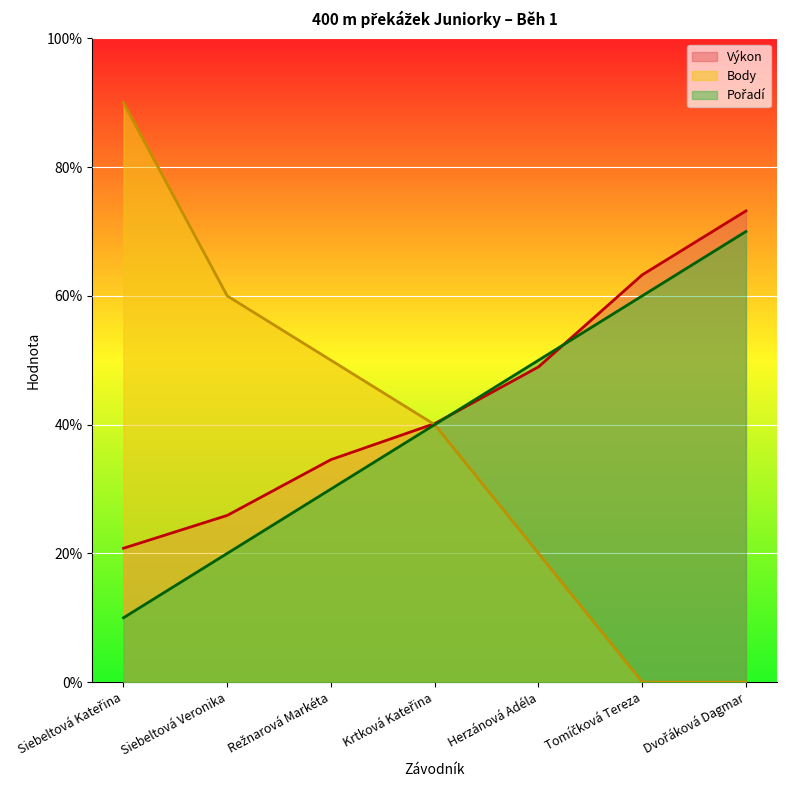

Reading right to left, transcribe all the data shown in this chart.

Pořadí: Dvořáková Dagmar=70.0	Tomíčková Tereza=60.0	Herzánová Adéla=50.0	Krtková Kateřina=40.0	Režnarová Markéta=30.0	Siebeltová Veronika=20.0	Siebeltová Kateřina=10.0
Výkon: Dvořáková Dagmar=73.2	Tomíčková Tereza=63.3	Herzánová Adéla=49.0	Krtková Kateřina=40.2	Režnarová Markéta=34.6	Siebeltová Veronika=25.9	Siebeltová Kateřina=20.8
Body: Dvořáková Dagmar=0.0	Tomíčková Tereza=0.0	Herzánová Adéla=20.0	Krtková Kateřina=40.0	Režnarová Markéta=50.0	Siebeltová Veronika=60.0	Siebeltová Kateřina=90.0